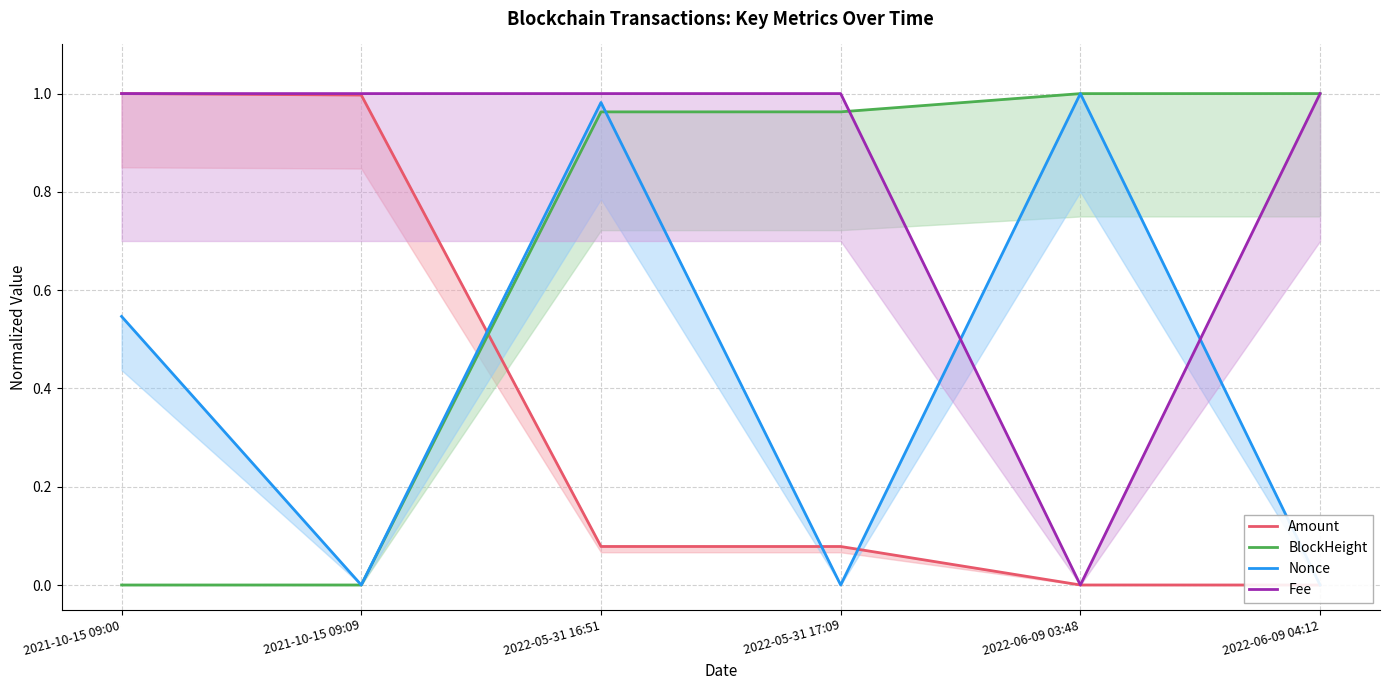

Reading left to right, what are all the values shown in this chart?

Amount: 1.0	1.0	0.1	0.1	0.0	0.0
BlockHeight: 0.0	0.0	1.0	1.0	1.0	1.0
Nonce: 0.5	0.0	1.0	0.0	1.0	0.0
Fee: 1.0	1.0	1.0	1.0	0.0	1.0